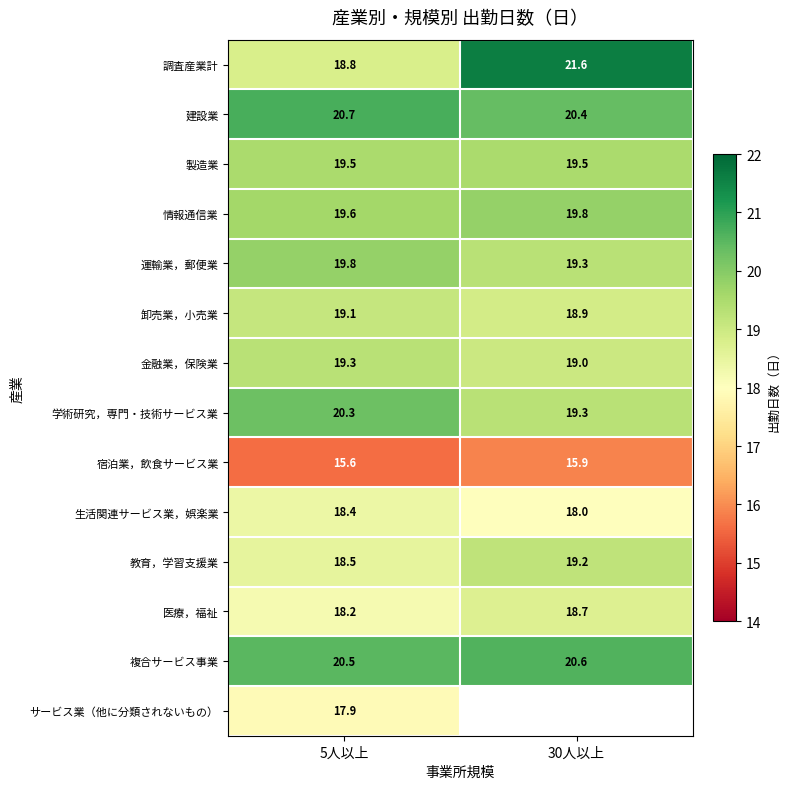

How many 調査産業計 values are between 18 and 21?

1